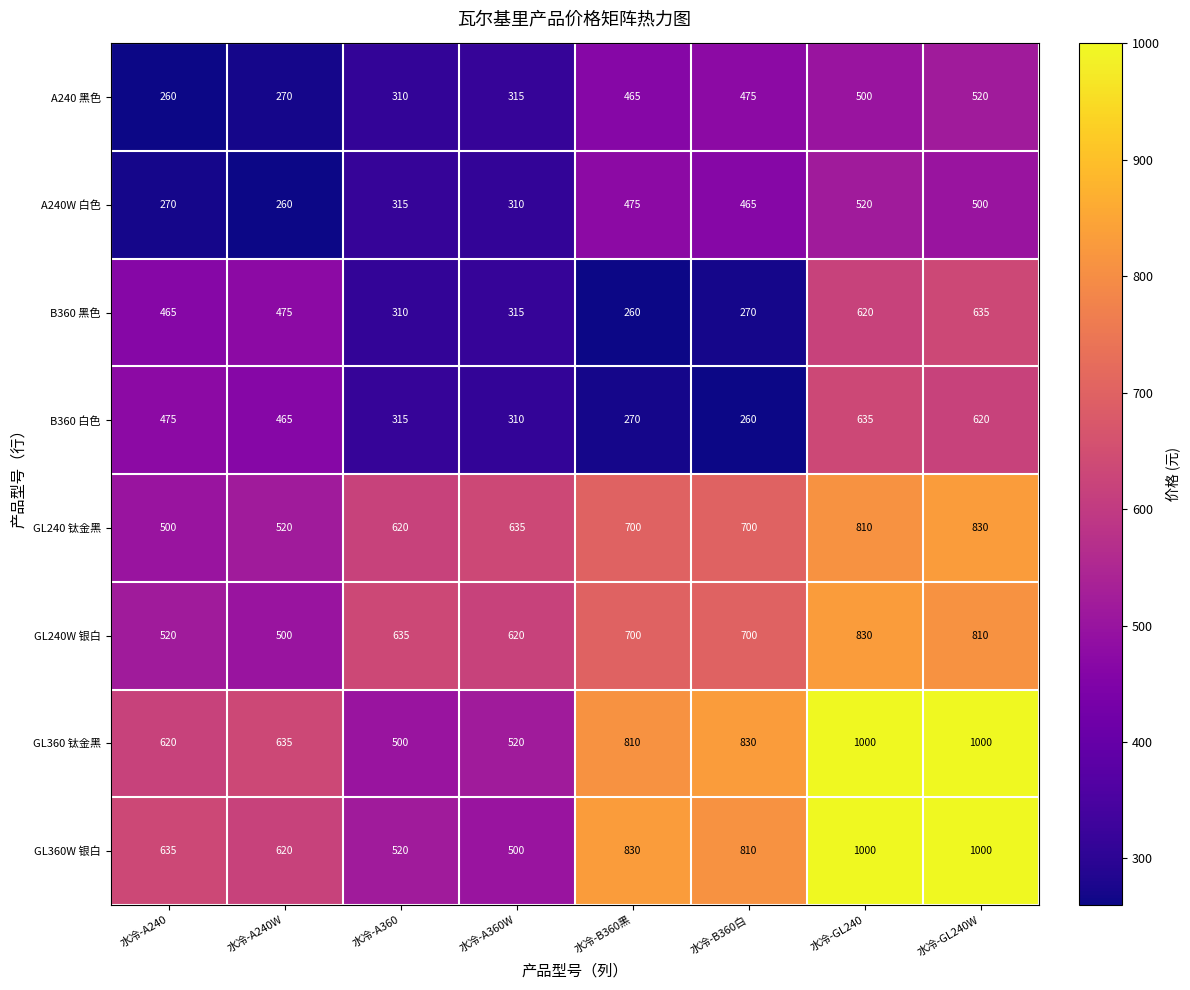

What is the difference between the maximum and minimum values in the B360 白色 series?

375